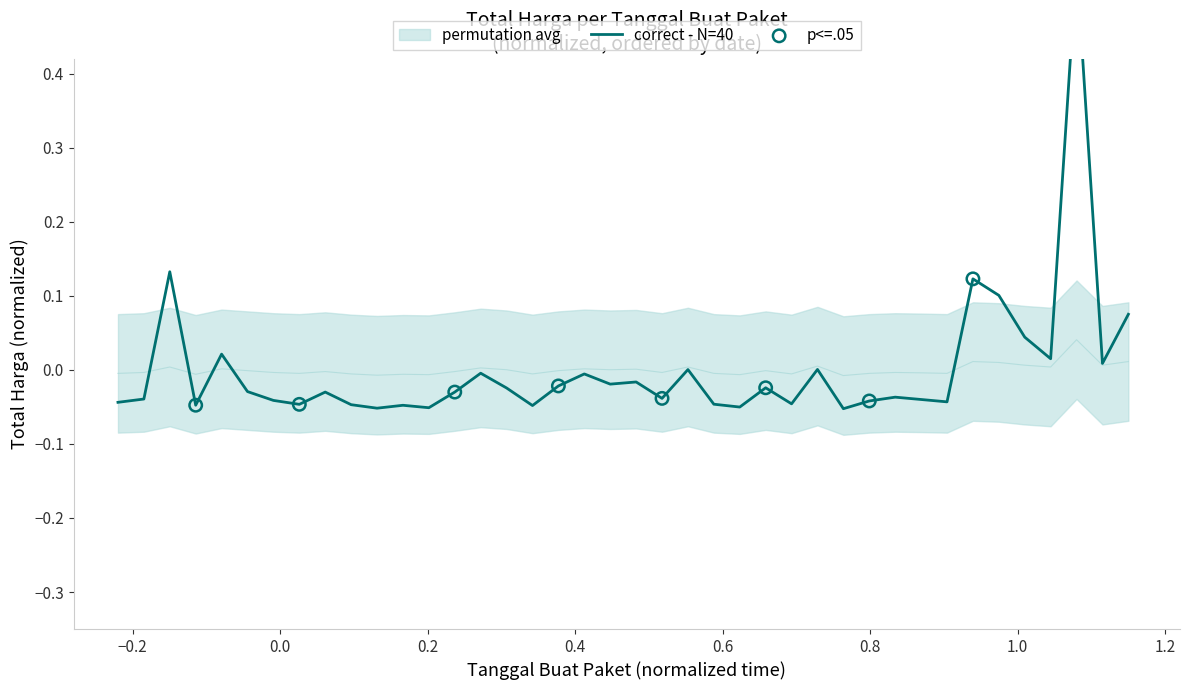

Is the value of permutation avg at 2022-03-01 greater than the value of Total Harga (normalized) at 2022-07-28?

Yes